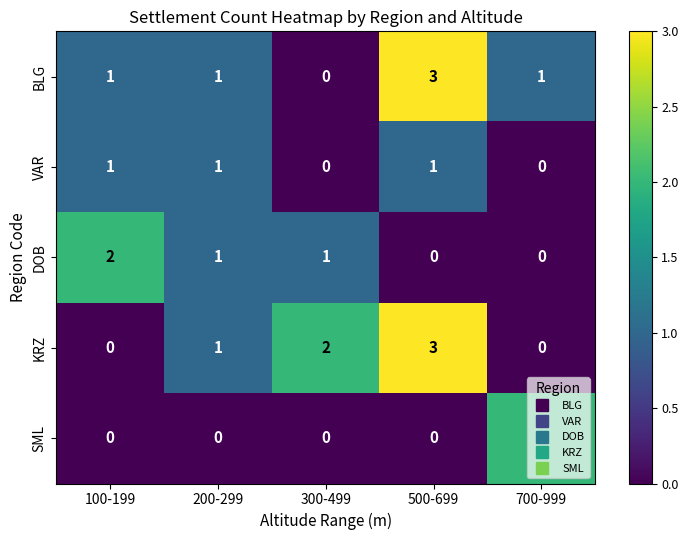

What is the total value across all series at 200-299?

4